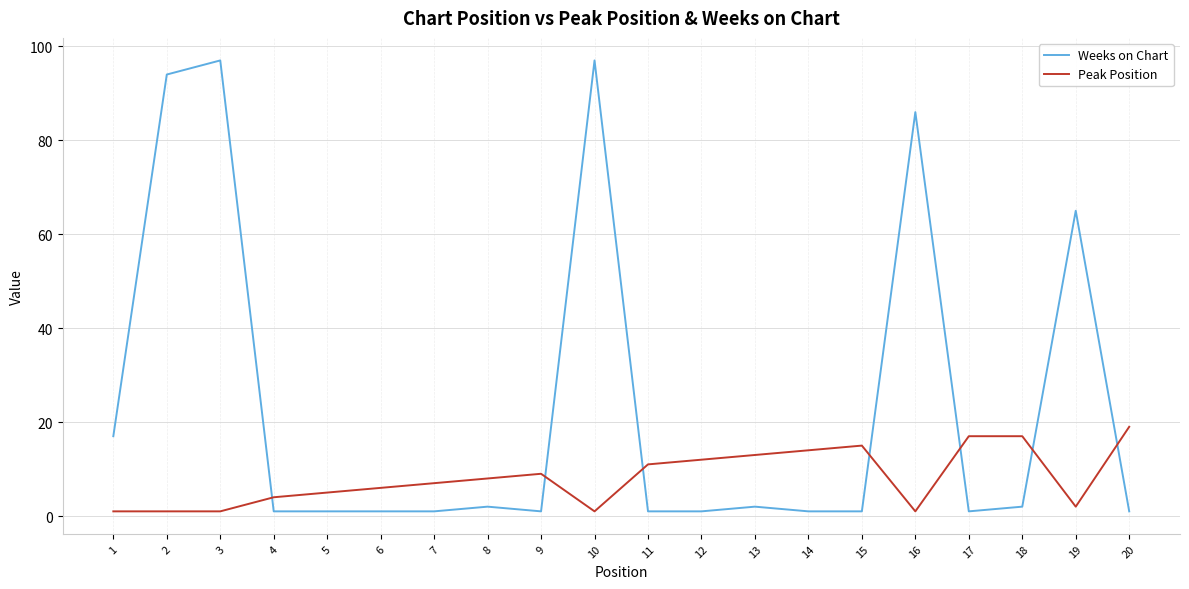

Rank the series at 10 from lowest to highest value.

Peak Position, Weeks on Chart